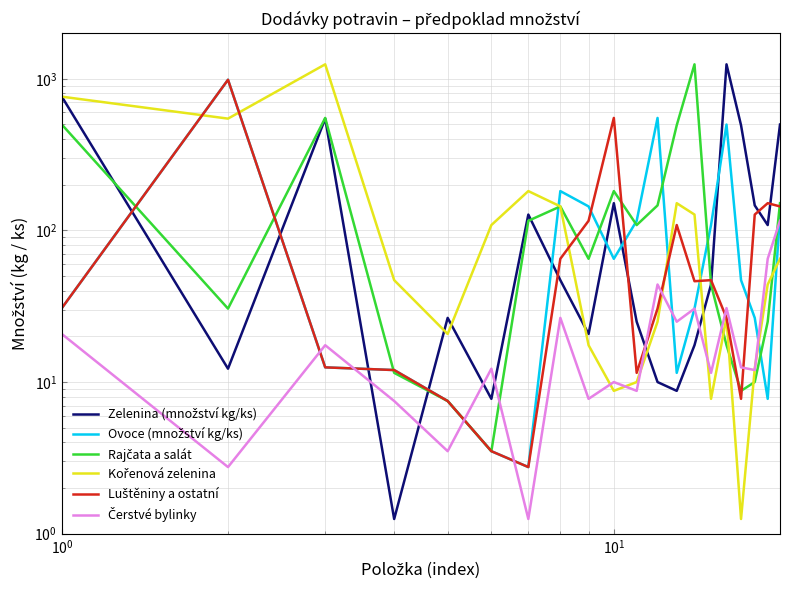

How many lines are shown in the chart?

6